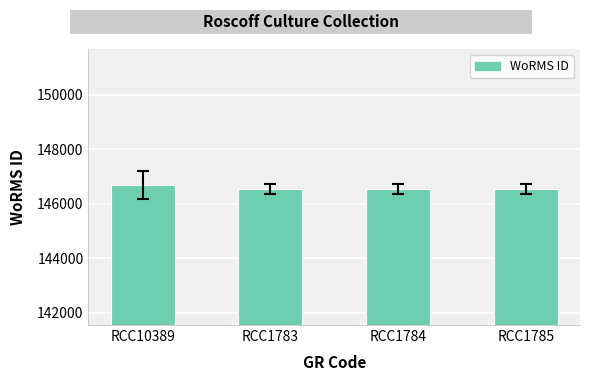

What is the sum of all values?

586334